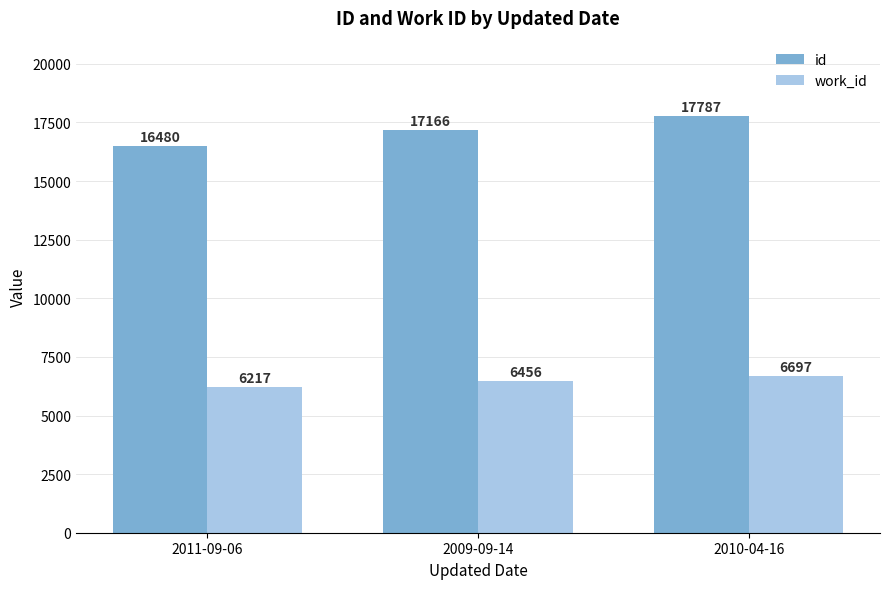

Which label corresponds to the largest value in the chart?

2010-04-16